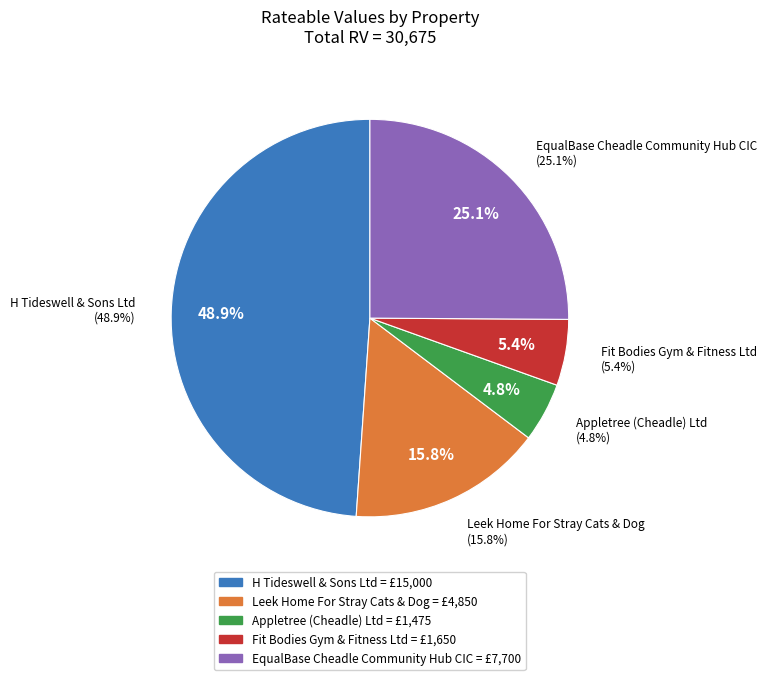

Does Appletree (Cheadle) Ltd account for over 50% of the chart?

No